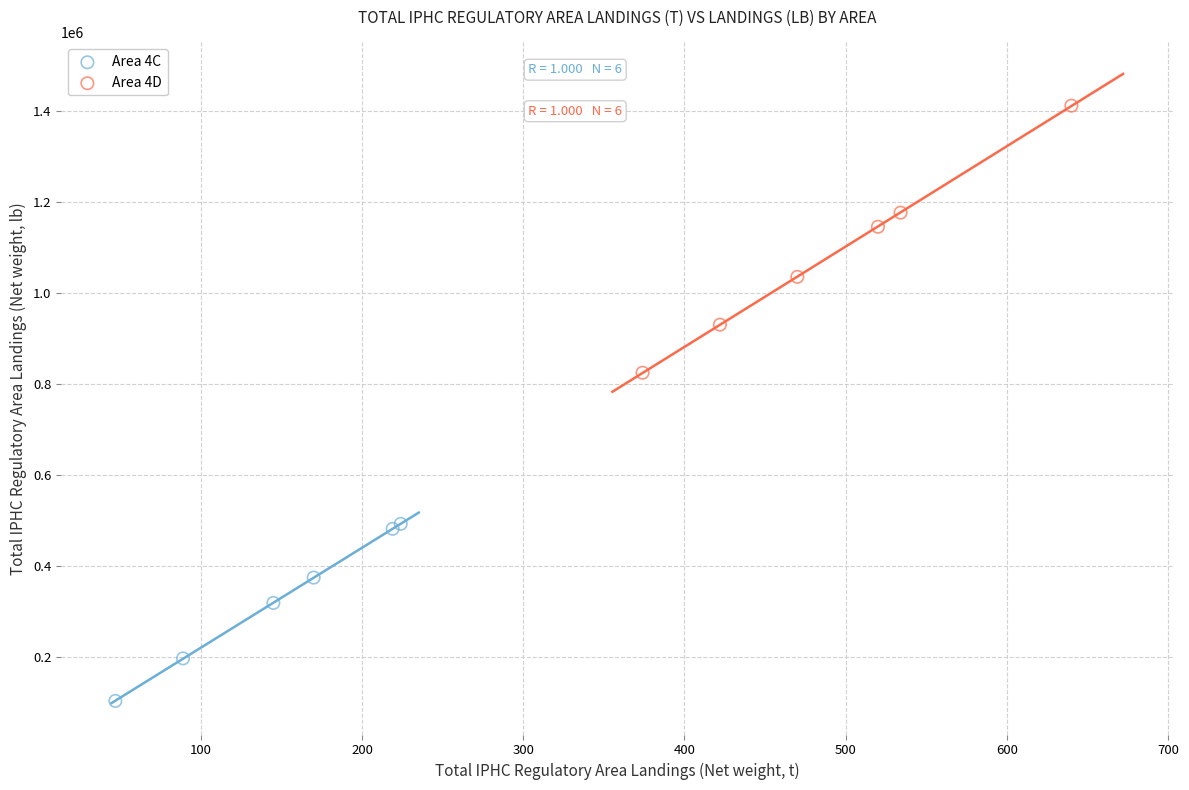

Which series reaches the maximum Y coordinate?

Area 4D